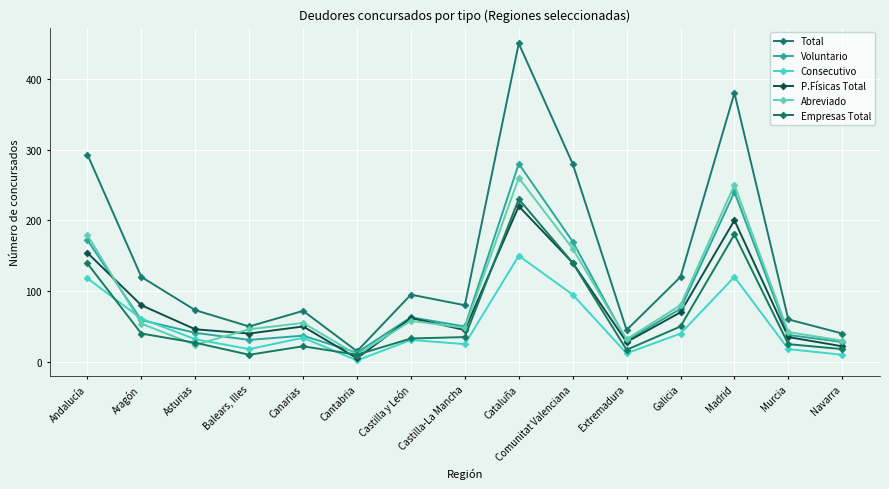

Reading left to right, extract all data points from this chart.

Total: 293	120	73	50	72	15	95	80	450	280	45	120	380	60	40
Voluntario: 172	59	41	31	37	13	63	50	280	170	30	75	240	38	28
Consecutivo: 118	61	32	18	34	2	31	25	150	95	12	40	120	18	10
P.Físicas Total: 154	80	46	40	50	5	62	45	220	140	28	70	200	35	22
Abreviado: 179	54	24	46	55	10	58	48	260	160	32	80	250	42	30
Empresas Total: 139	40	27	10	22	10	33	35	230	140	17	50	180	25	18